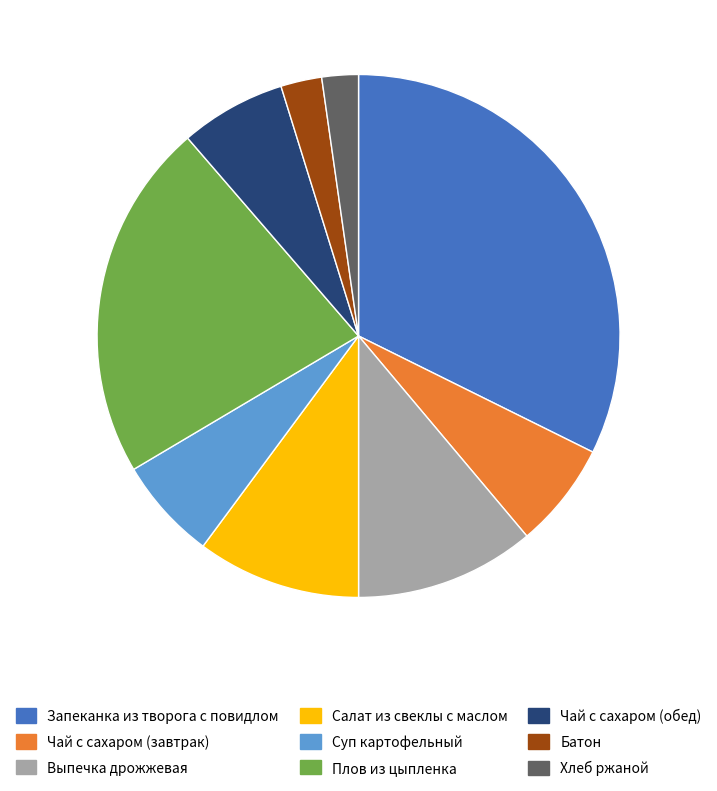

Which category has the biggest portion of the pie?

Запеканка из творога с повидлом